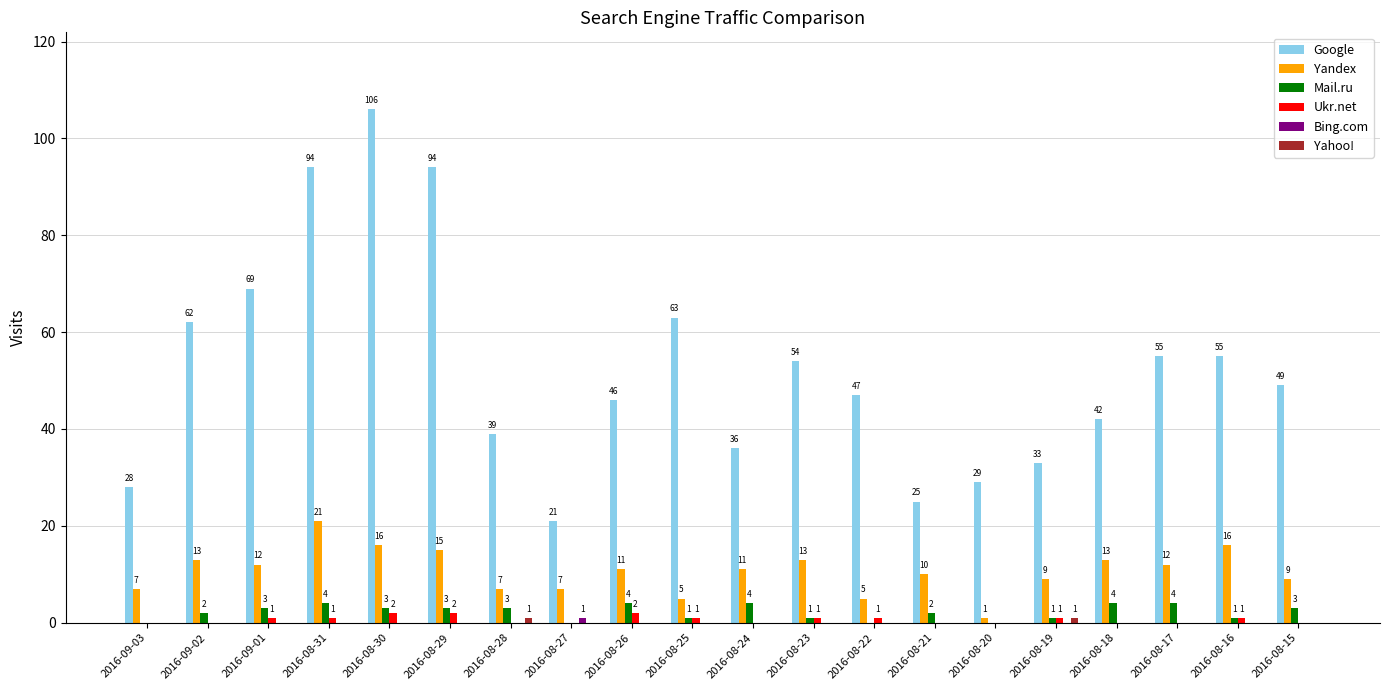

What is the greatest value displayed?

106